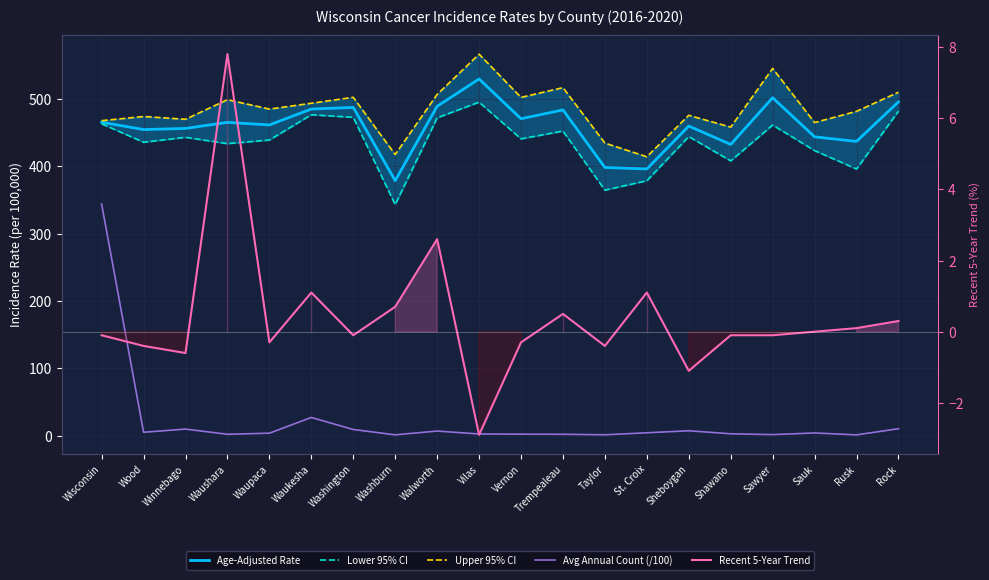

How many interior local valleys does the Avg Annual Count (/100) series have?

6